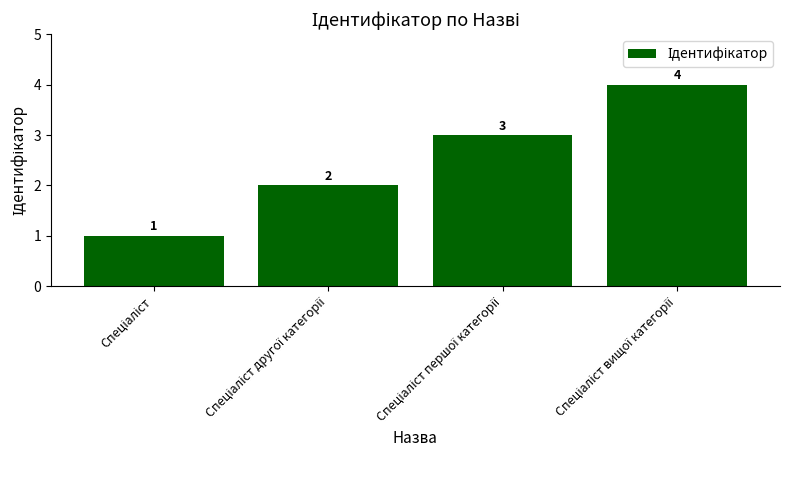

How many bars are there in total?

4